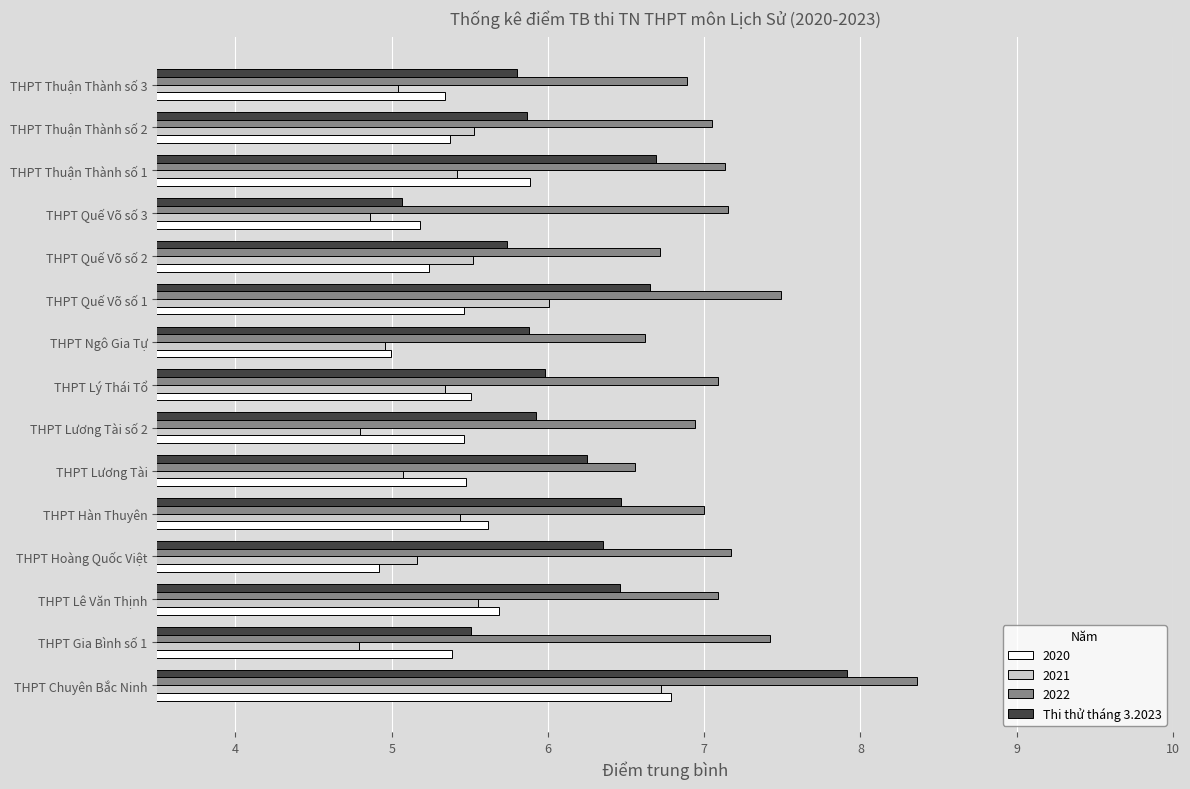

Which series changed the most between THPT Lương Tài and THPT Quế Võ số 3?

Thi thử tháng 3.2023